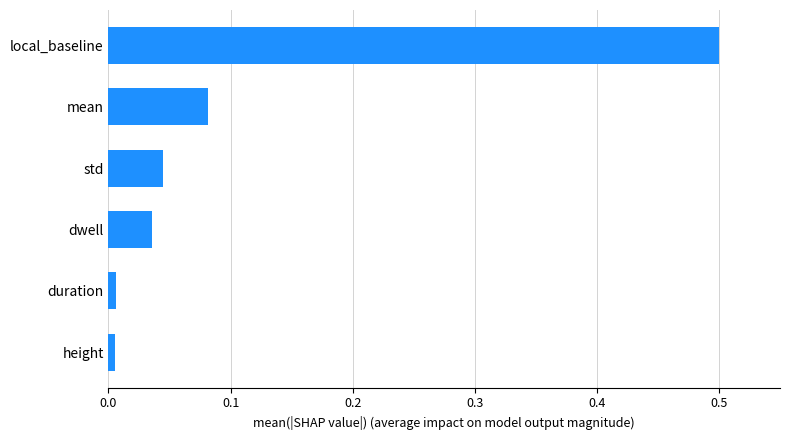

At which category does the chart reach its peak across all series?

local_baseline